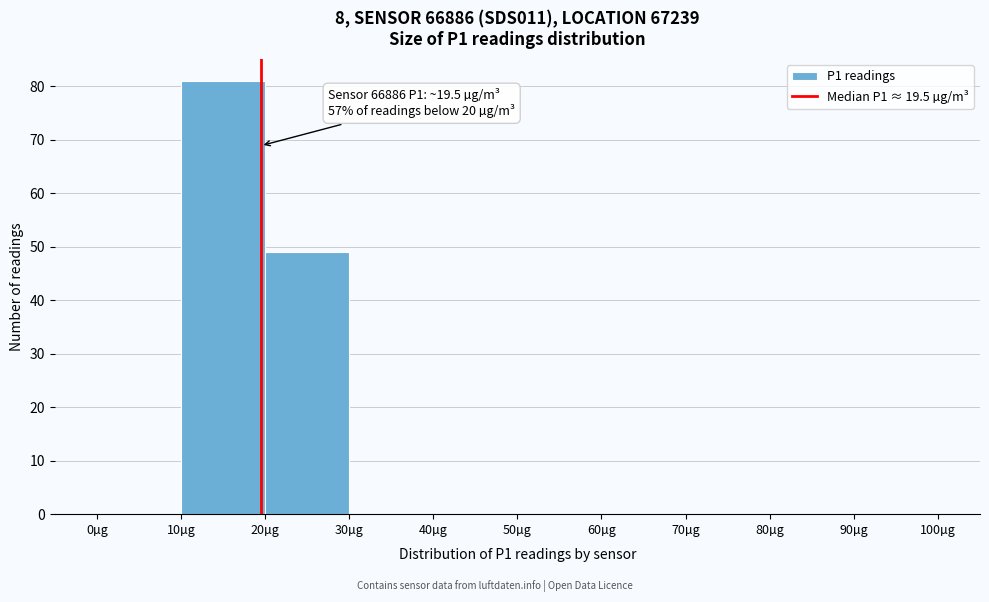

Over which range of the x-axis is the bar tallest?

10 to 20